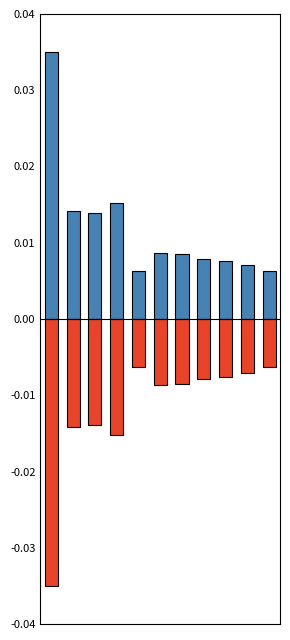

Does the chart contain any negative values?

Yes